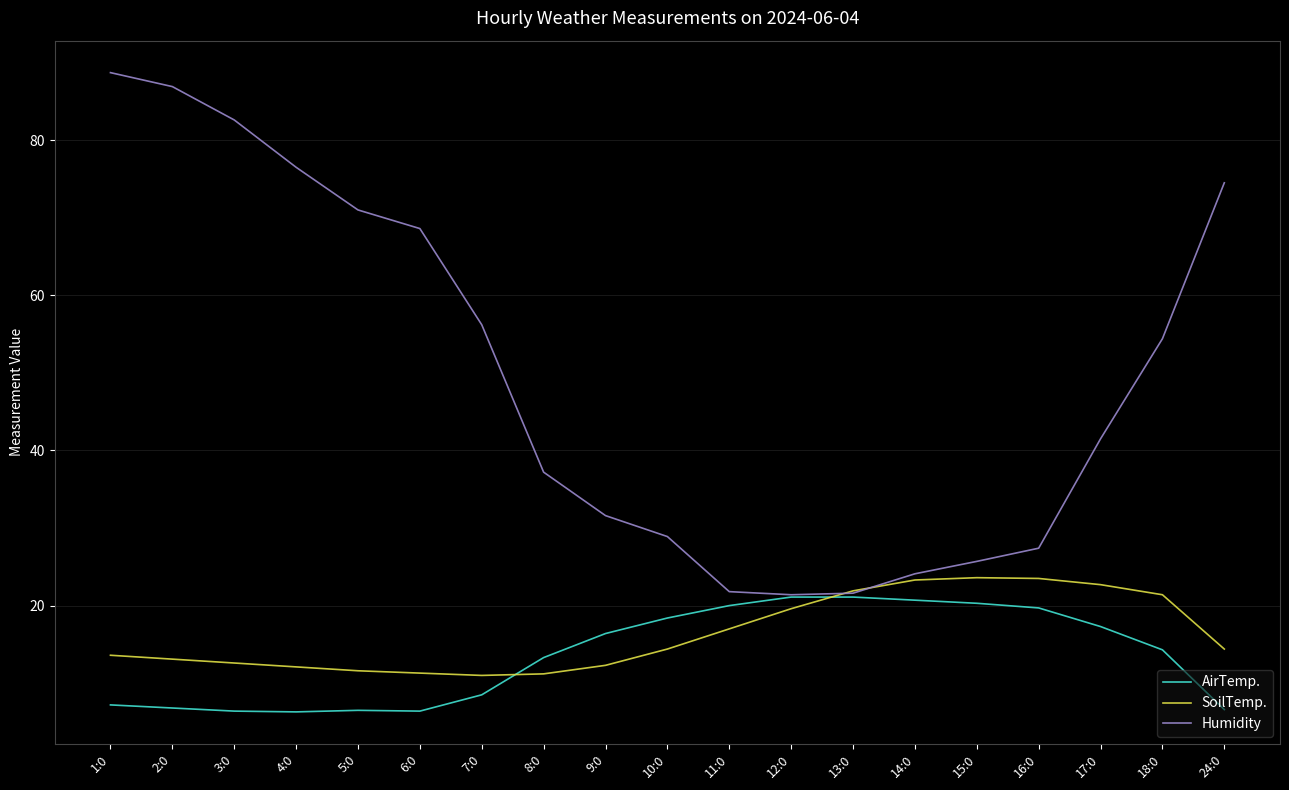

Which series has the largest range (max minus min)?

Humidity